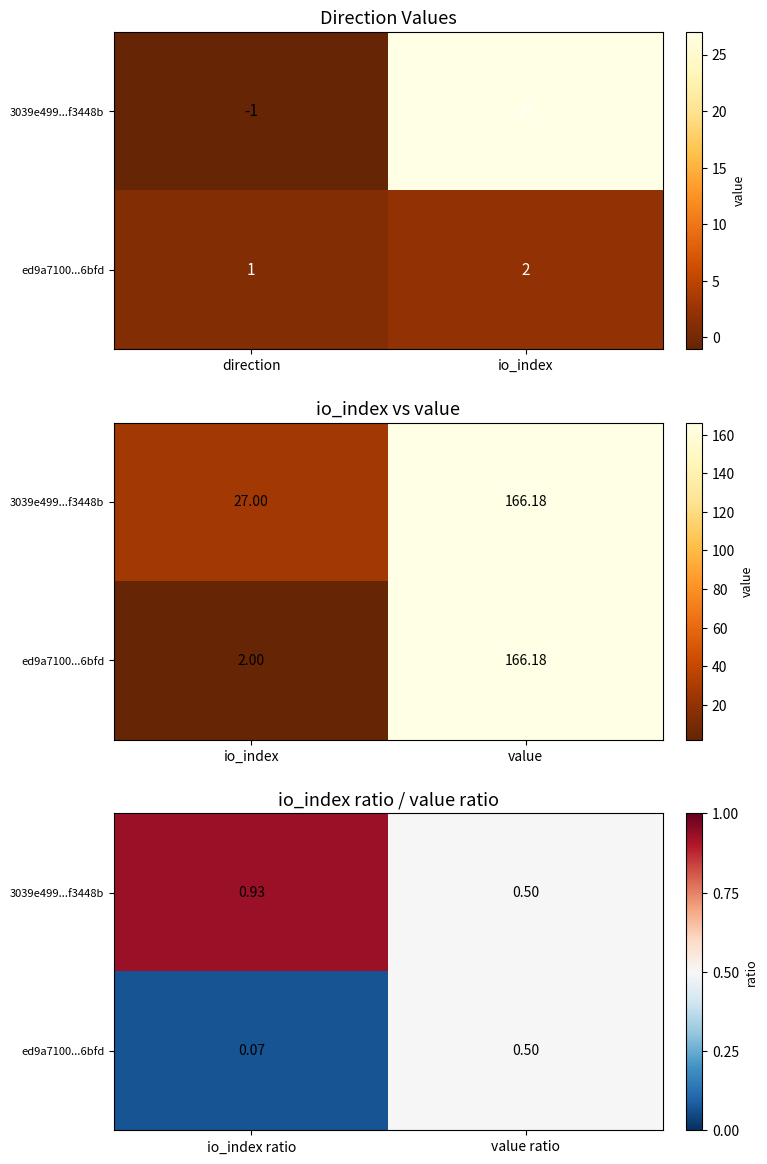

List the series in order of their overall mean, lowest first.

ed9a7100...6bfd, 3039e499...f3448b